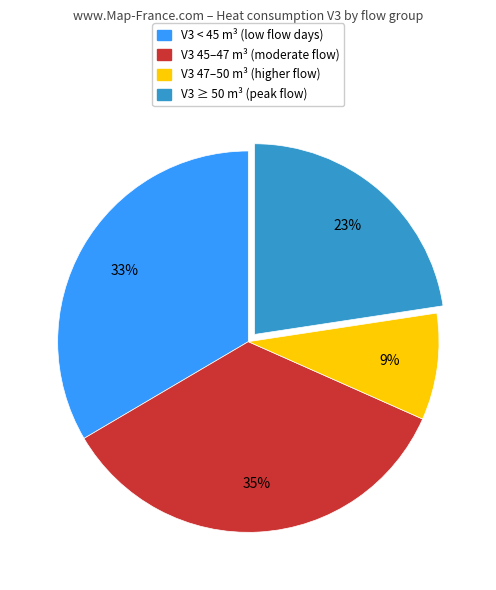

To the nearest percent, what is the difference between the largest and smallest slice percentages?

26%